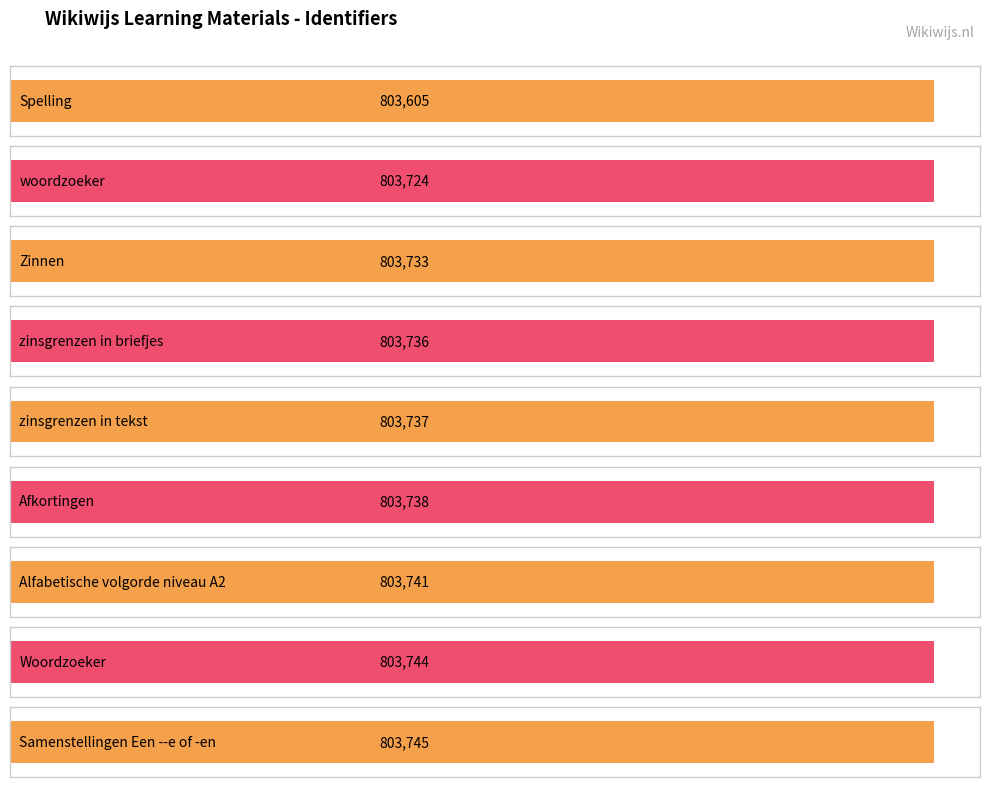

What is the average value?

803723